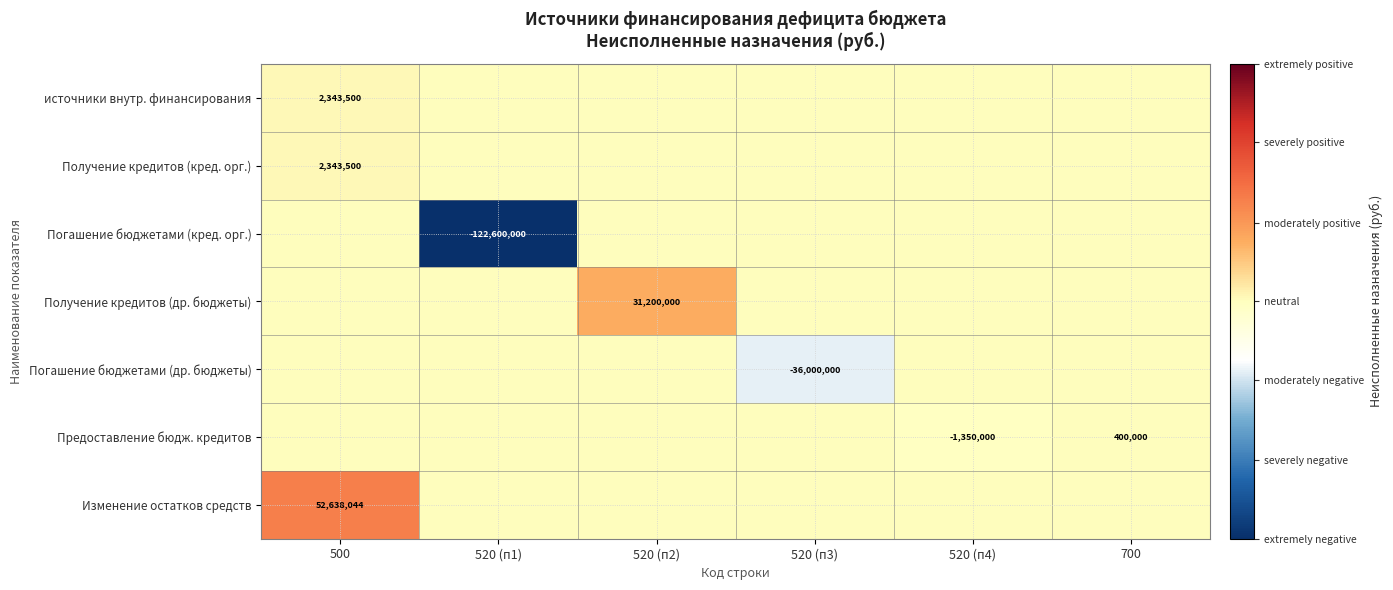

The value of Изменение остатков средств at 500 is 32195267. True or false?

False